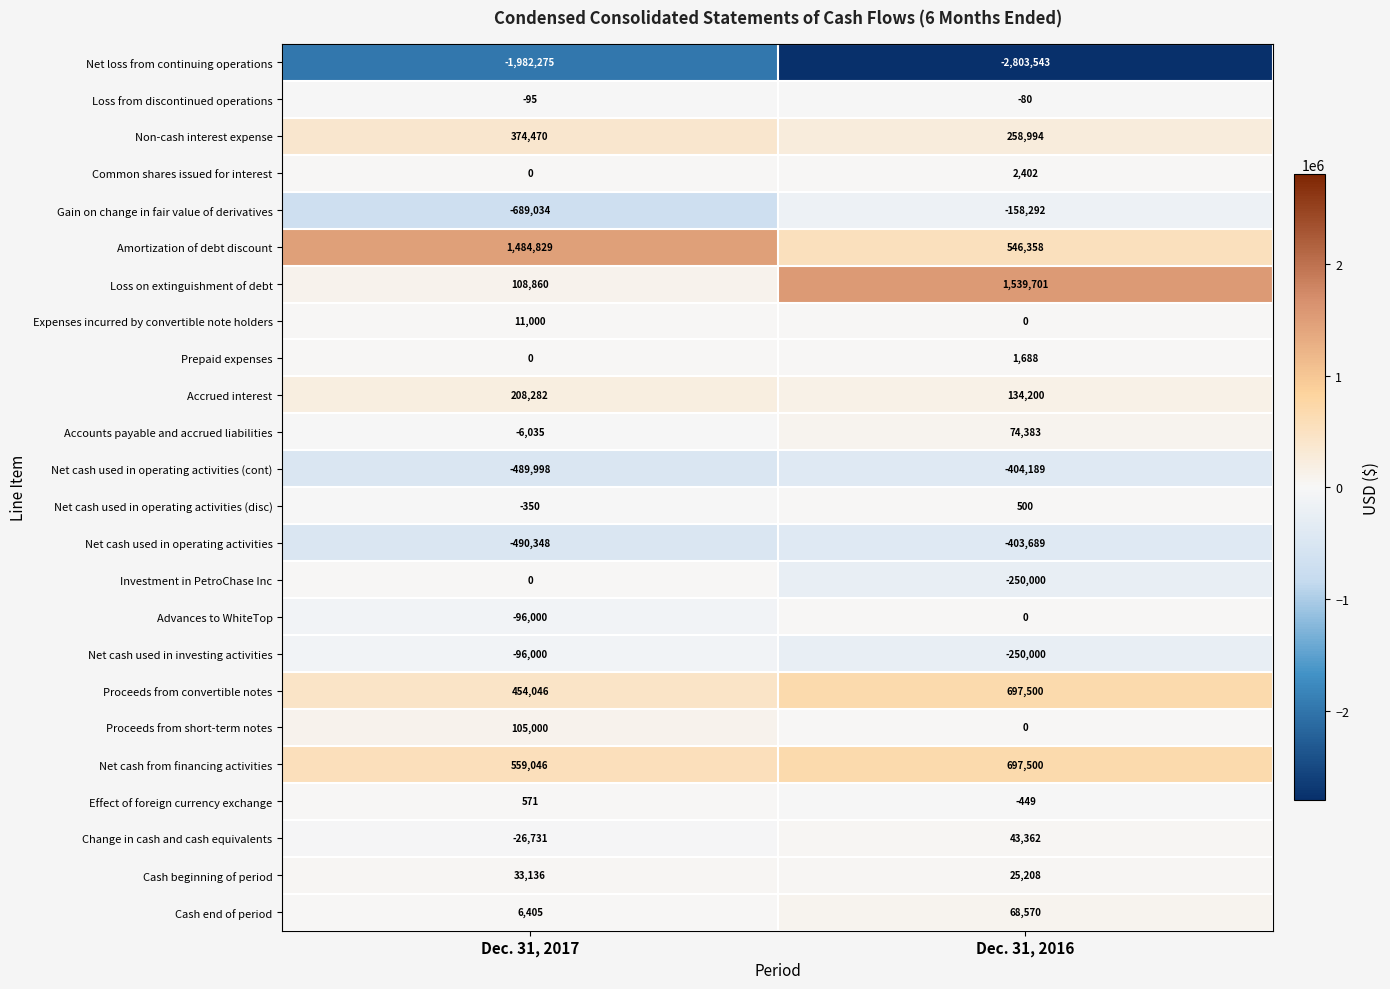

Where is Net cash used in operating activities nearest to the value -447018?

Dec. 31, 2016